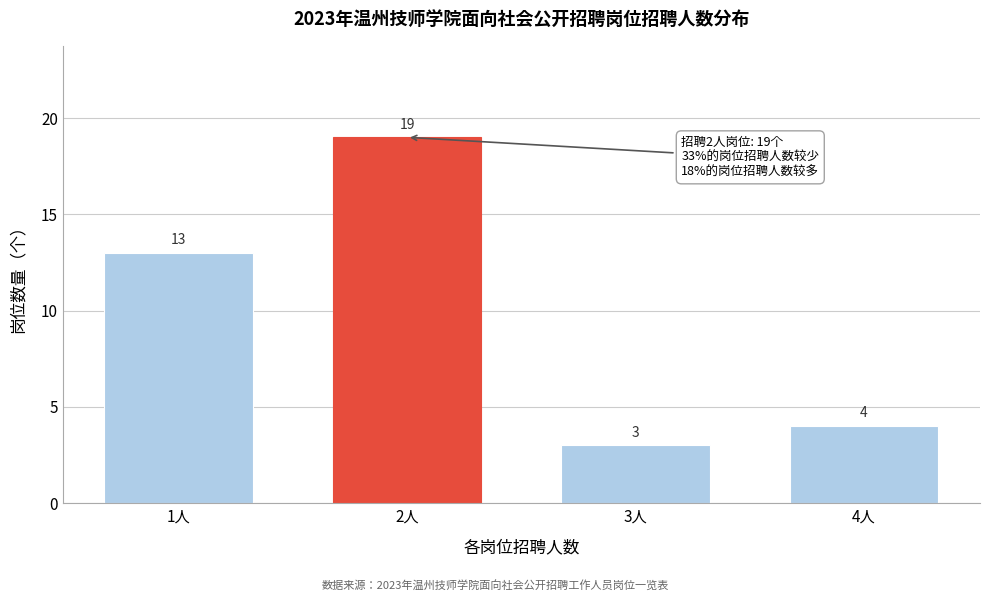

Reading left to right, list all the values displayed in this chart.

1人=13	2人=19	3人=3	4人=4